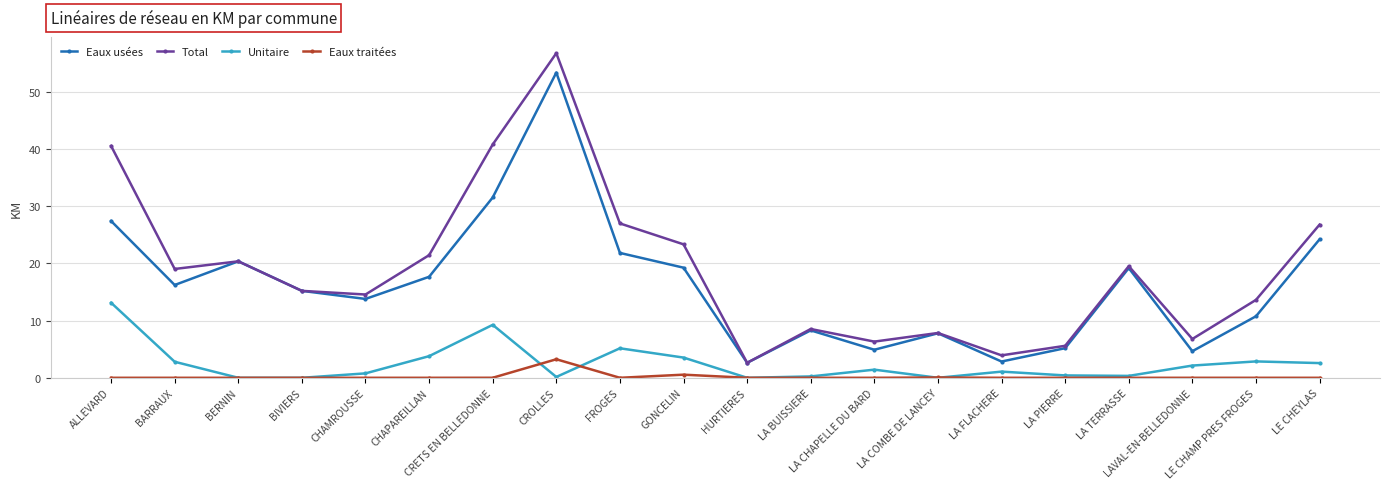

Which series changed the most between CRETS EN BELLEDONNE and FROGES?

Total